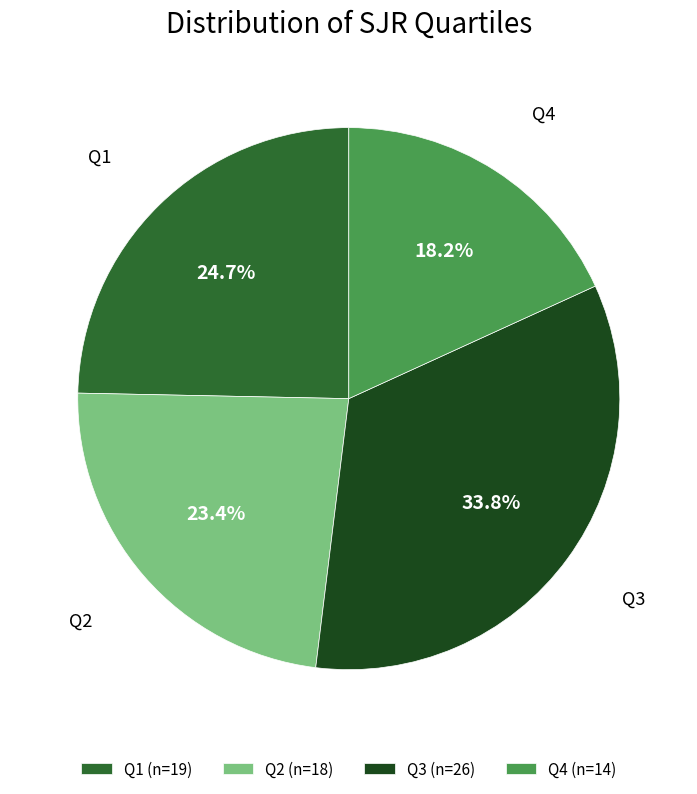

Is there any slice that represents more than half of the pie?

No